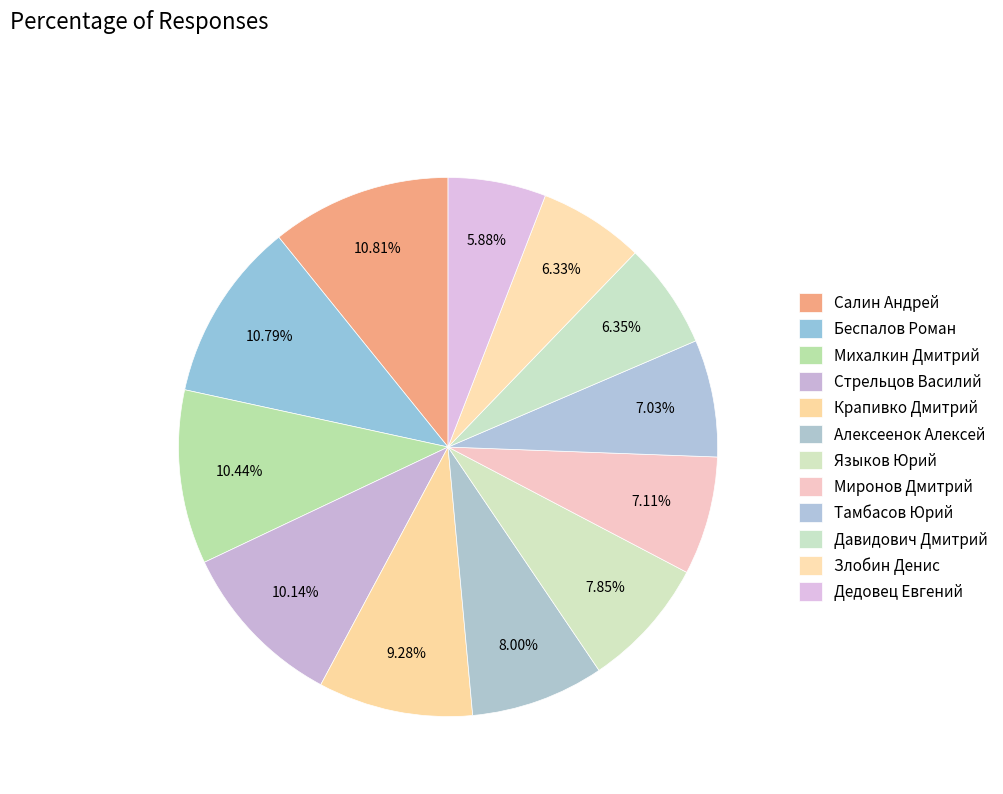

Is there any slice that represents more than half of the pie?

No